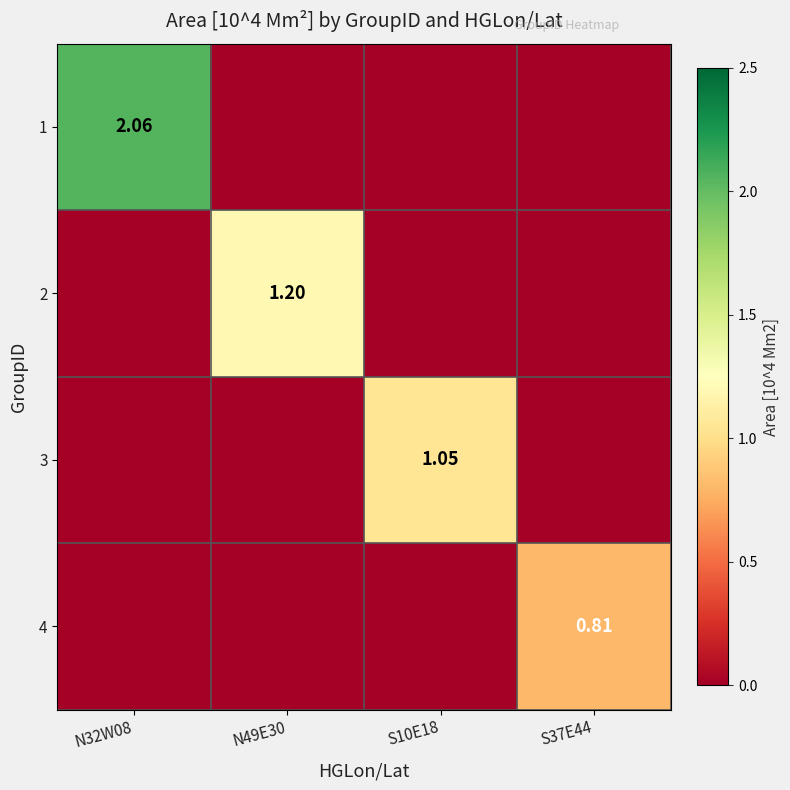

Which series has the largest range (max minus min)?

1